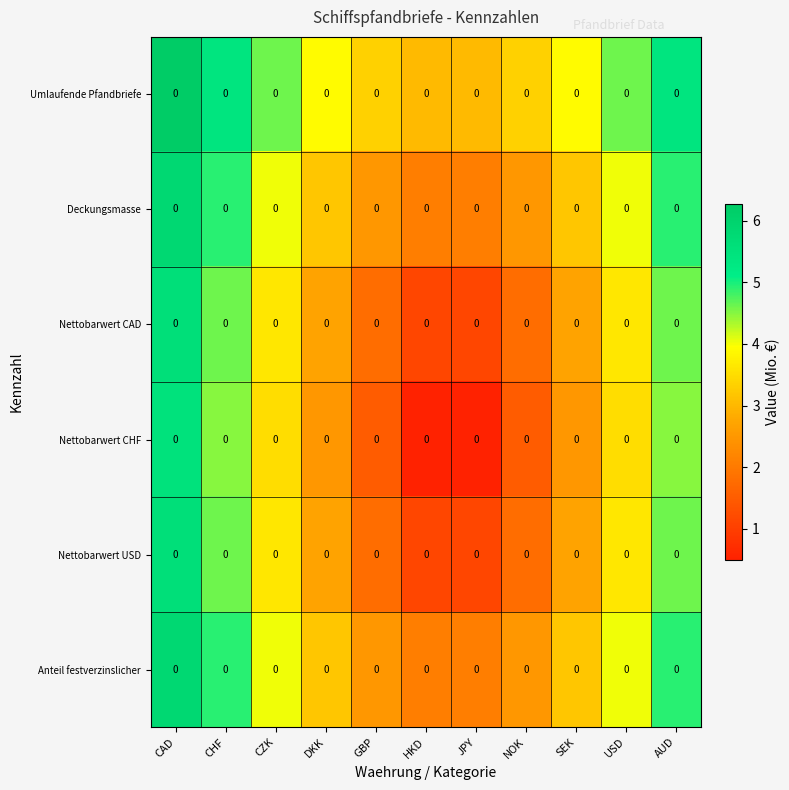

Which has a higher value, GBP or NOK?

GBP